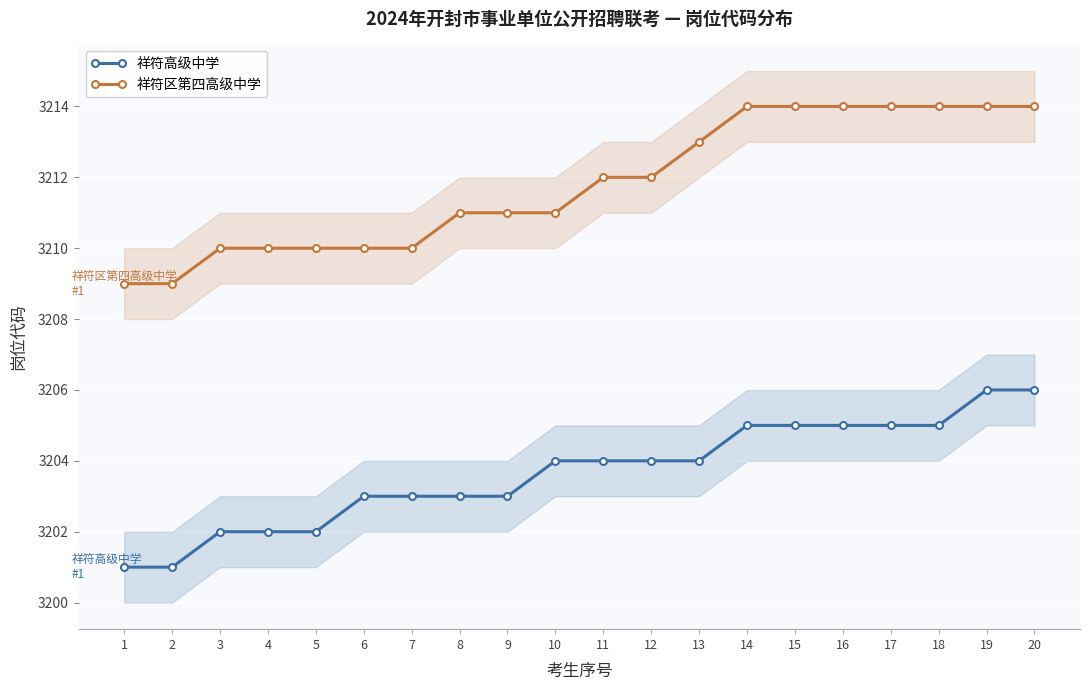

What is the difference between the 祥符高级中学 values at 1 and 17?

4